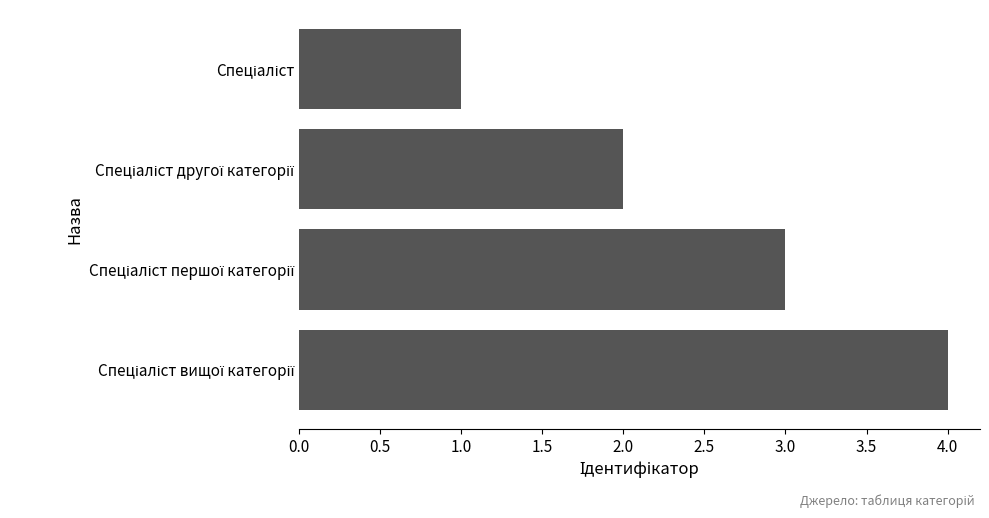

How many values are between 2 and 4?

3